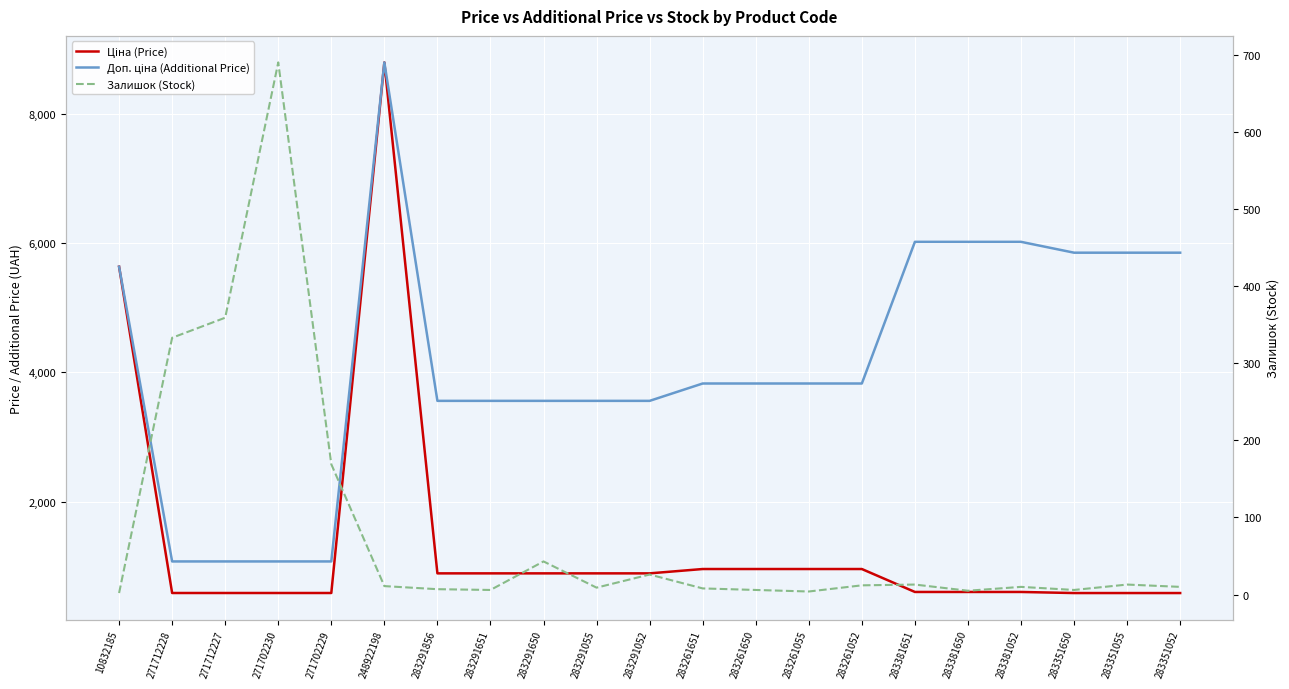

List the series in order of their overall mean, highest first.

Доп. ціна (Additional Price), Ціна (Price), Залишок (Stock)